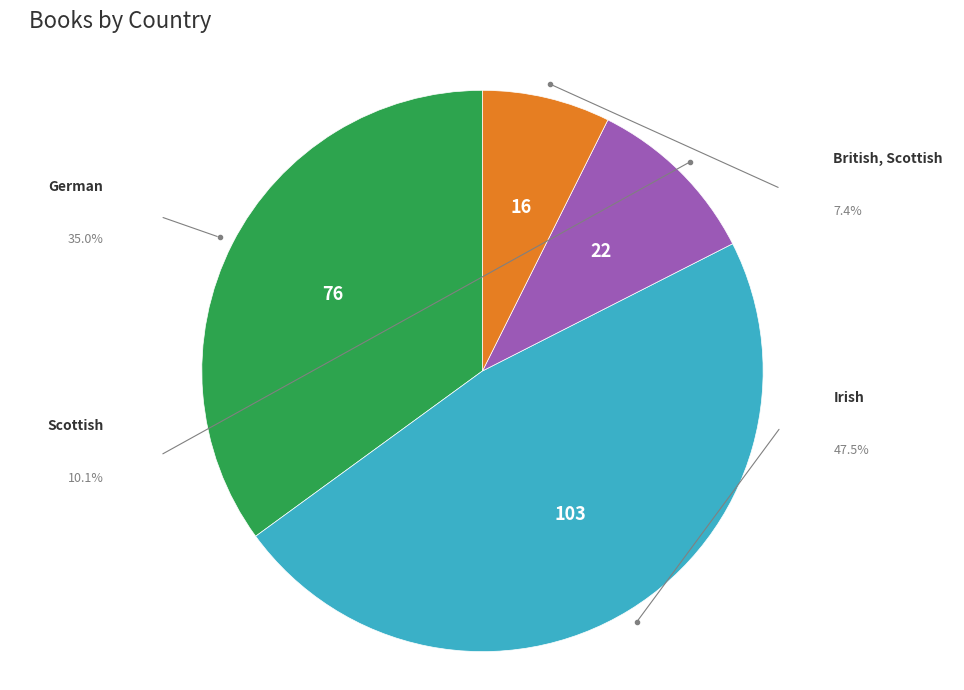

Does any single category account for the majority?

No